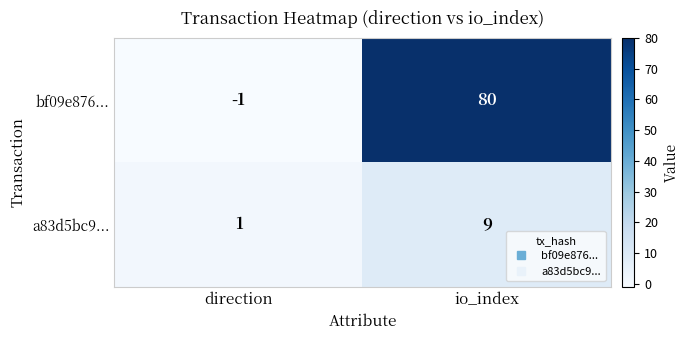

What is the difference between the highest and lowest values at direction?

2